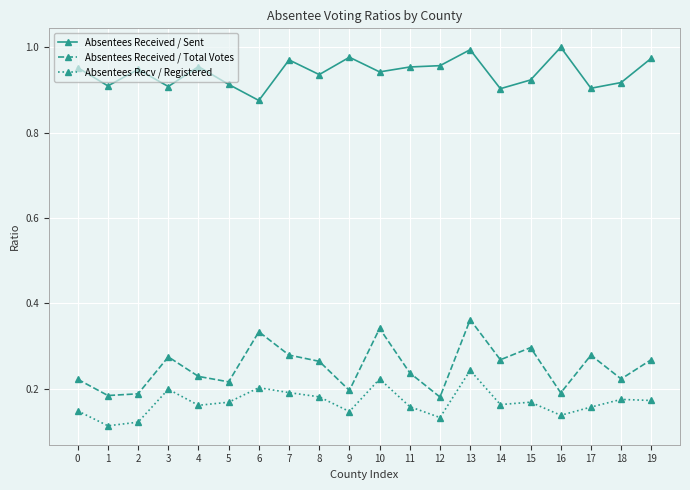

What is the difference between the highest and lowest values at 19?

0.8